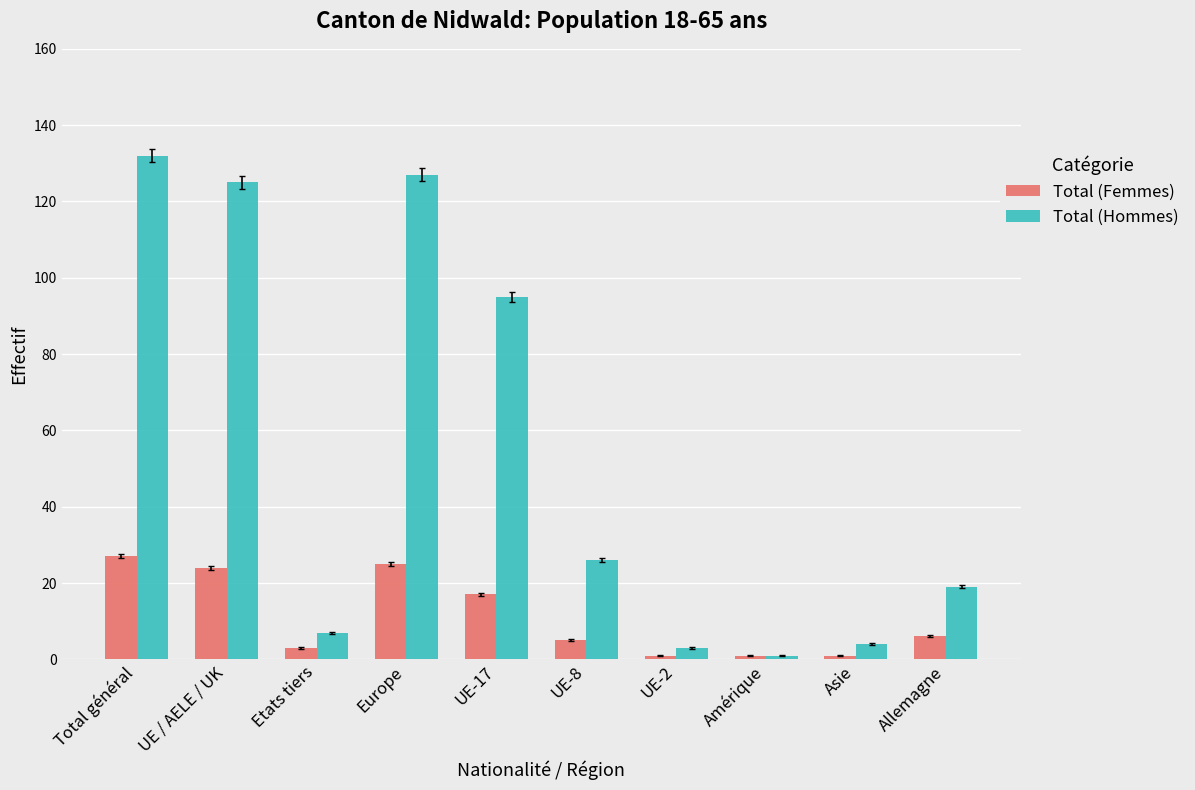

What are all the series names shown in the legend?

Total (Femmes), Total (Hommes)